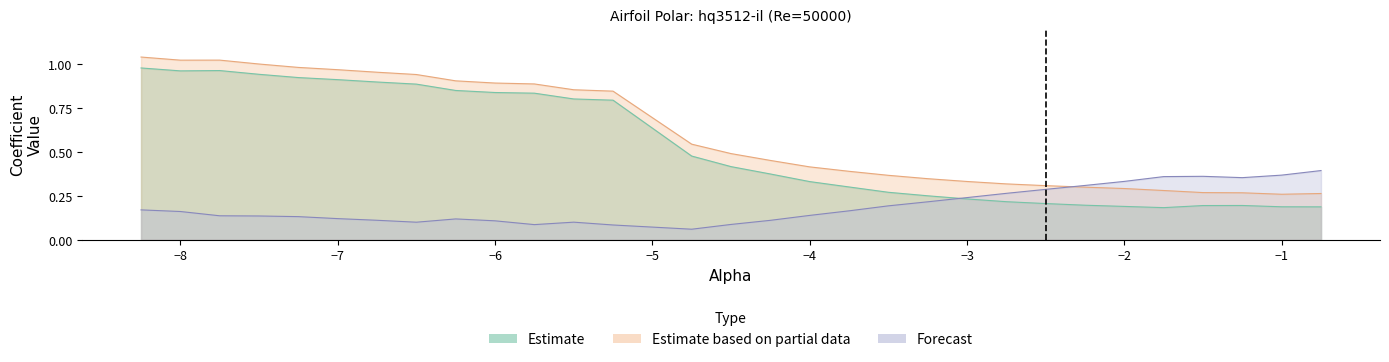

How many categories are shown in the chart?

30